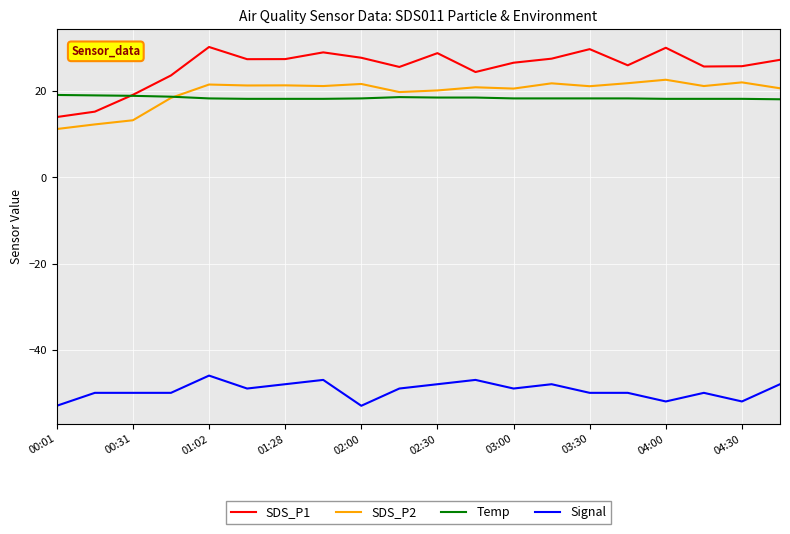

What is the maximum value shown in the chart?

30.2